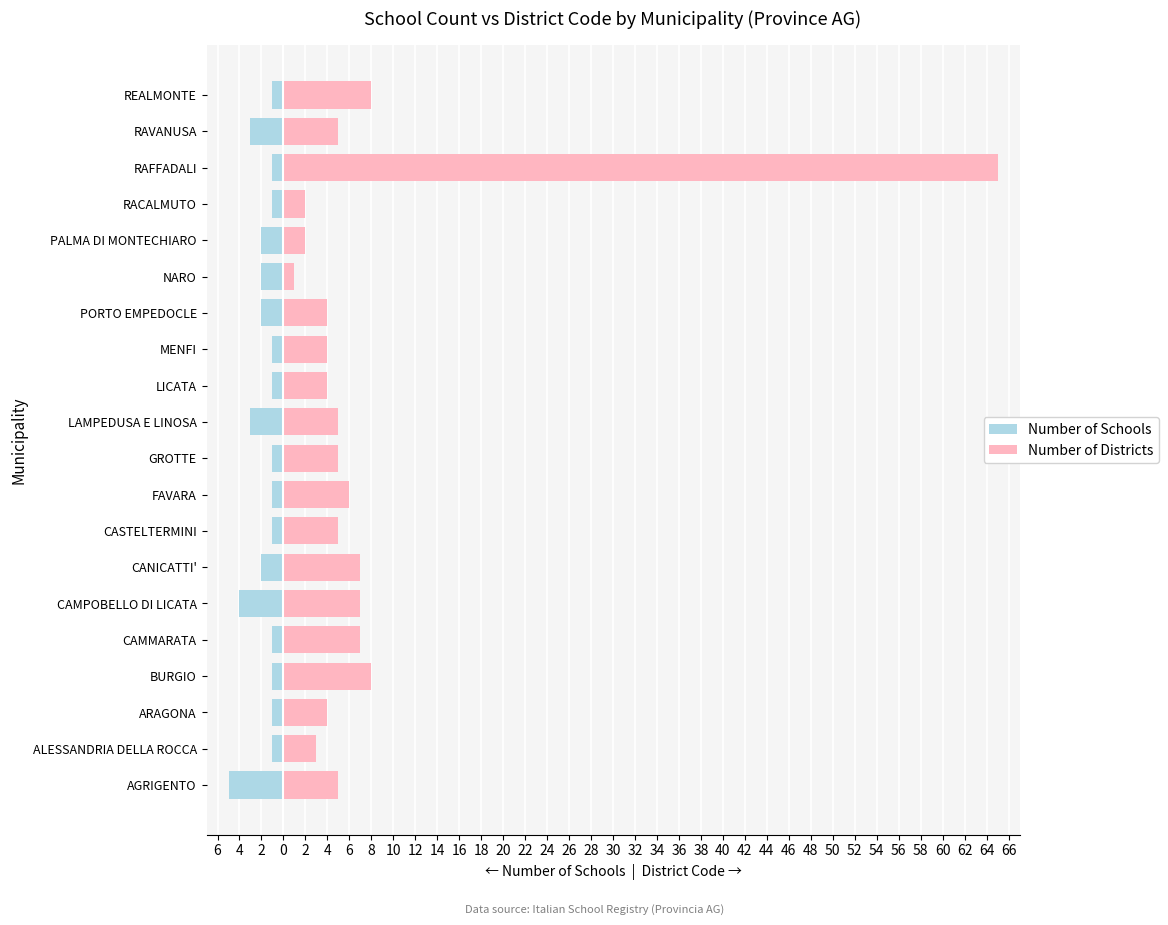

What is the average value of the Number of Districts series?

8